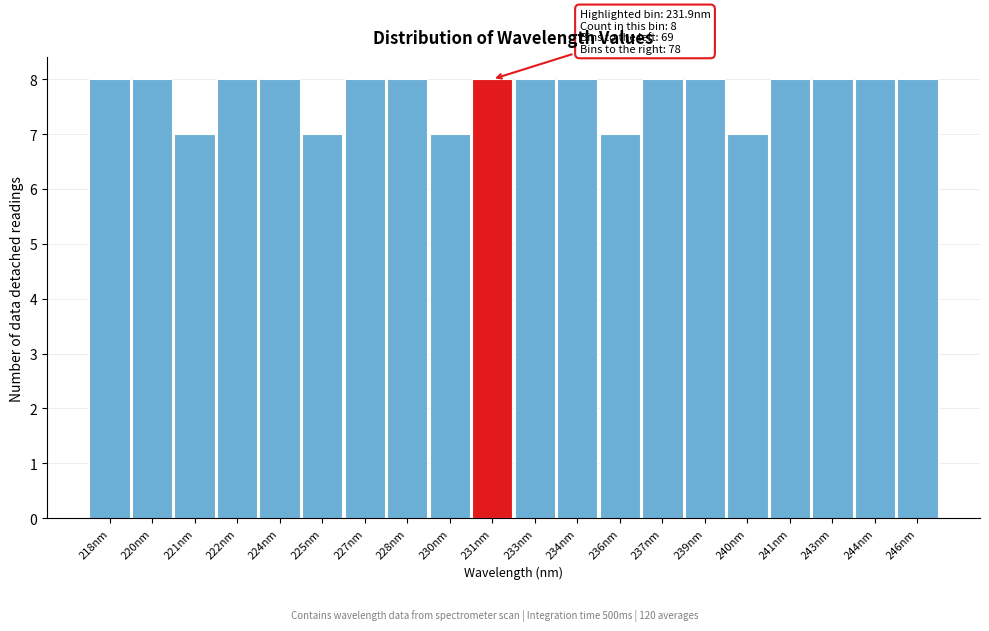

Reading left to right, extract all data points from this chart.

218nm=8	220nm=8	221nm=7	222nm=8	224nm=8	225nm=7	227nm=8	228nm=8	230nm=7	231nm=8	233nm=8	234nm=8	236nm=7	237nm=8	239nm=8	240nm=7	241nm=8	243nm=8	244nm=8	246nm=8